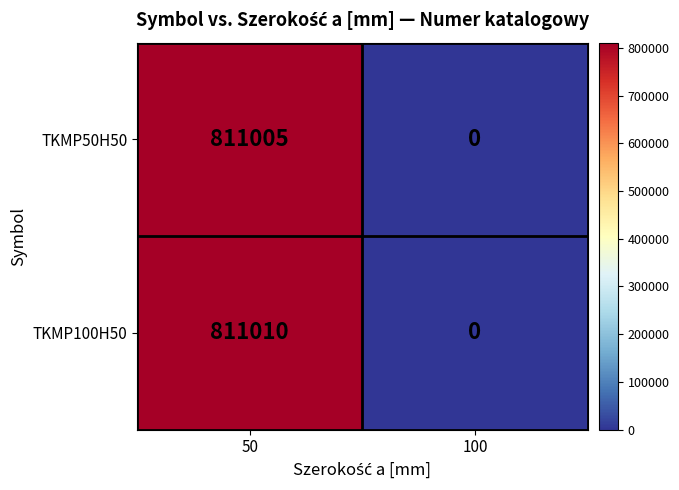

Reading left to right, what are all the values shown in this chart?

TKMP50H50: 50=811005	100=0
TKMP100H50: 50=811010	100=0